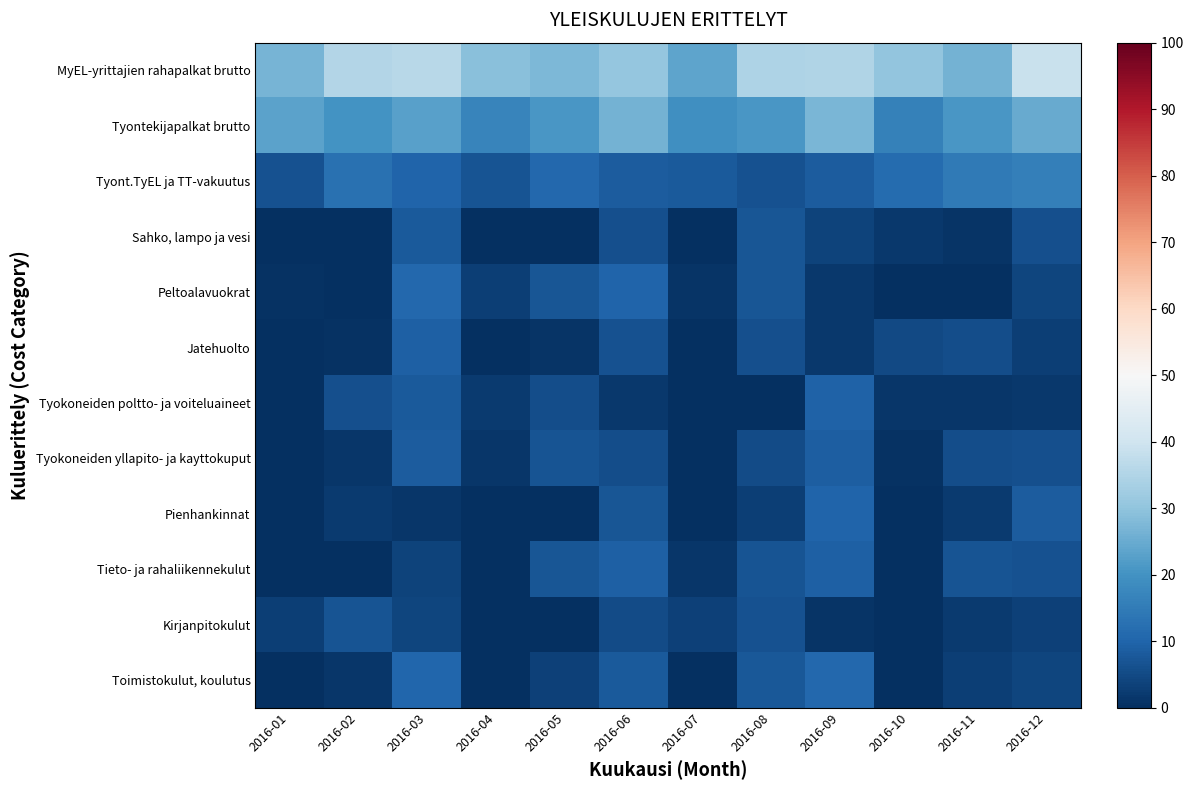

Which has a higher value, 2016-04 or 2016-05?

2016-04